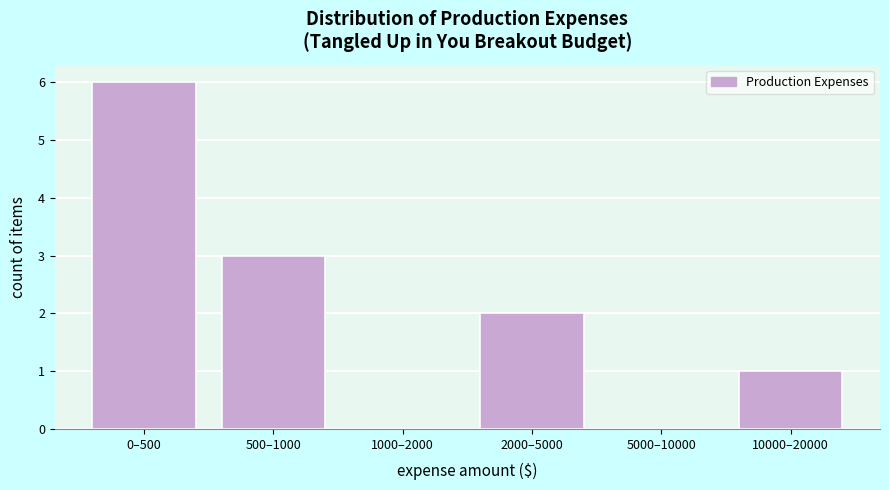

Reading left to right, list all the values displayed in this chart.

0–500=6	500–1000=3	1000–2000=0	2000–5000=2	5000–10000=0	10000–20000=1